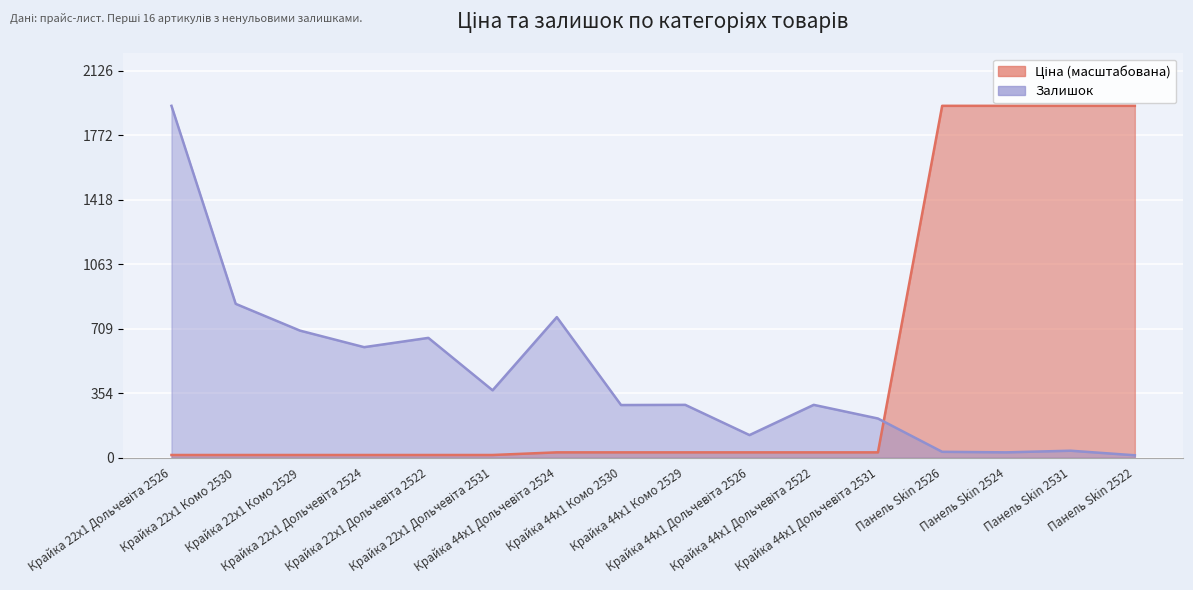

What is the total value across all series at Крайка 22x1 Дольчевіта 2526?

1947.5